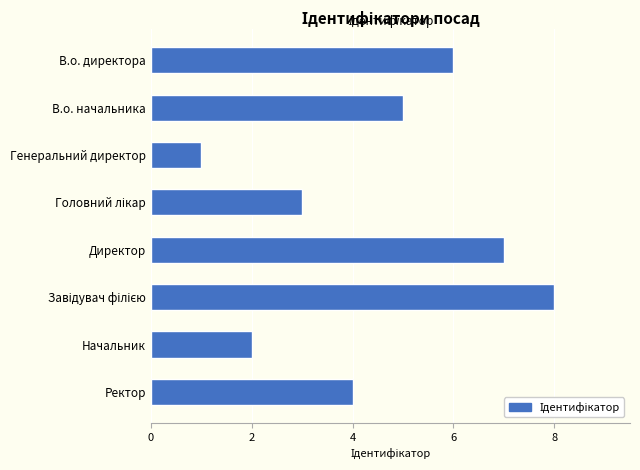

What is the greatest value displayed?

8